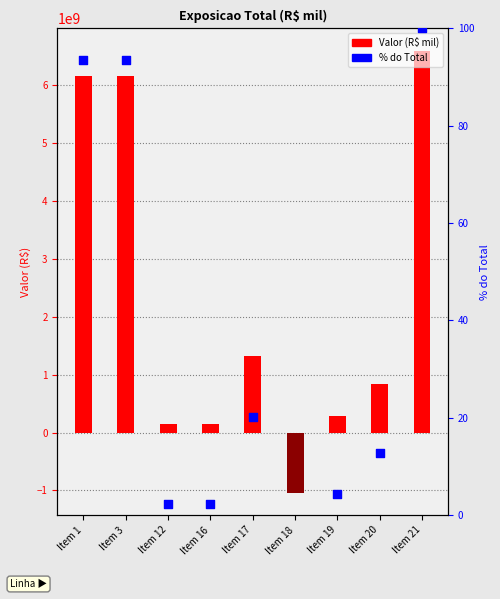

Between Item 17 and Item 1, which is larger?

Item 1